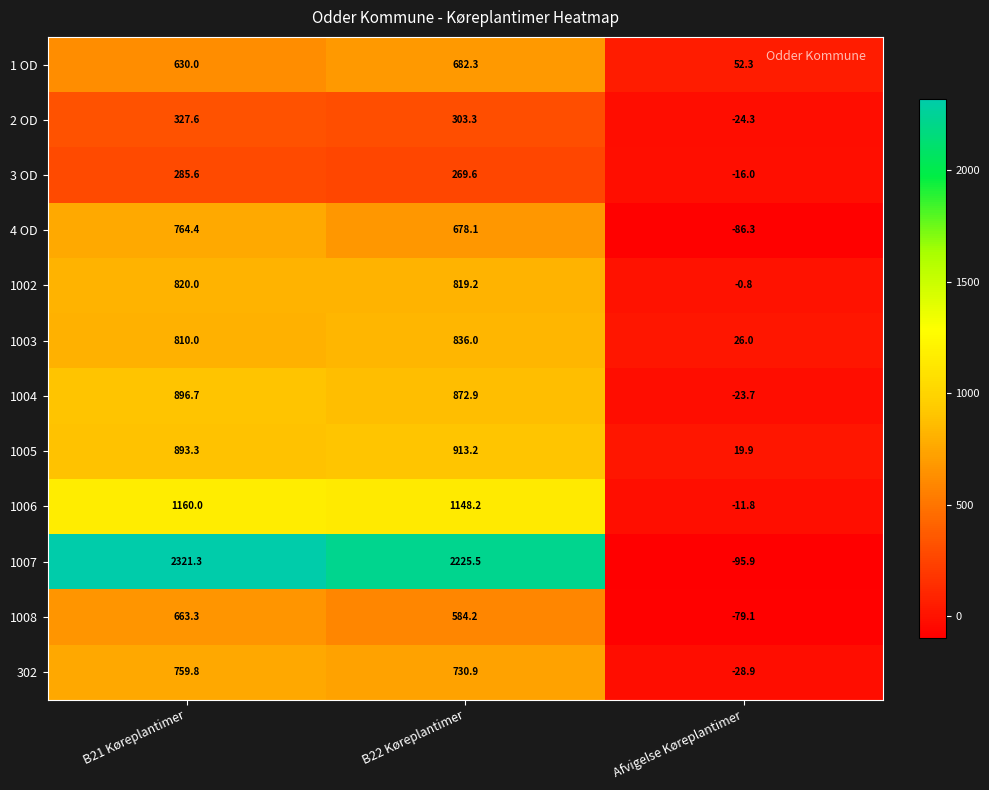

List the series in order of their peak value, lowest first.

3 OD, 2 OD, 1008, 1 OD, 302, 4 OD, 1002, 1003, 1004, 1005, 1006, 1007